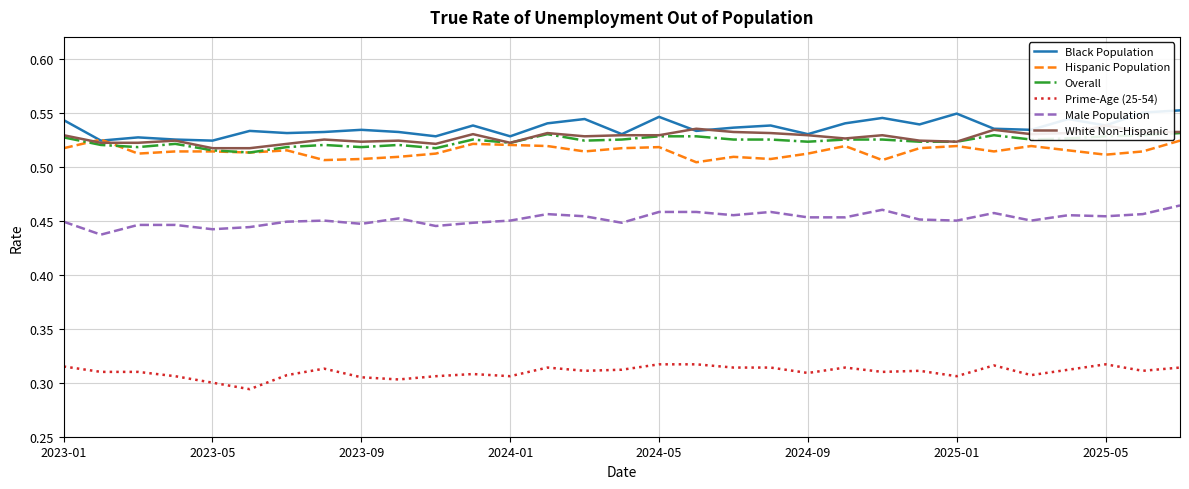

Is this an area chart (filled region under the line)?

No